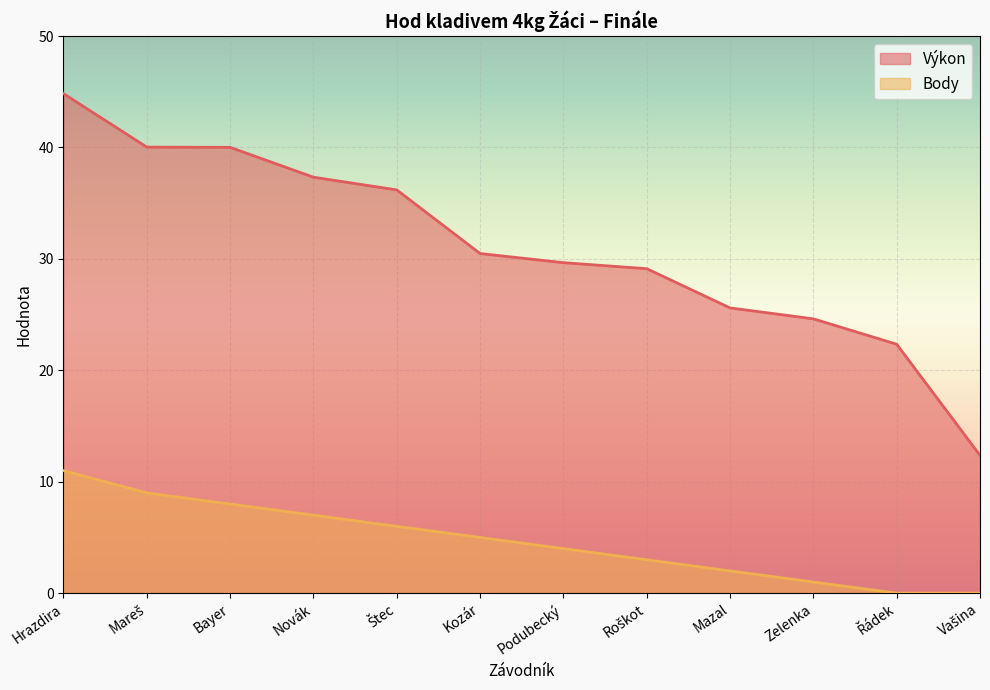

Reading left to right, list all the values displayed in this chart.

Výkon: Hrazdira=44.8	Mareš=40.0	Bayer=40.0	Novák=37.3	Štec=36.2	Kozár=30.5	Podubecký=29.7	Roškot=29.1	Mazal=25.6	Zelenka=24.6	Řádek=22.3	Vašina=12.4
Body: Hrazdira=11.0	Mareš=9.0	Bayer=8.0	Novák=7.0	Štec=6.0	Kozár=5.0	Podubecký=4.0	Roškot=3.0	Mazal=2.0	Zelenka=1.0	Řádek=0.0	Vašina=0.0